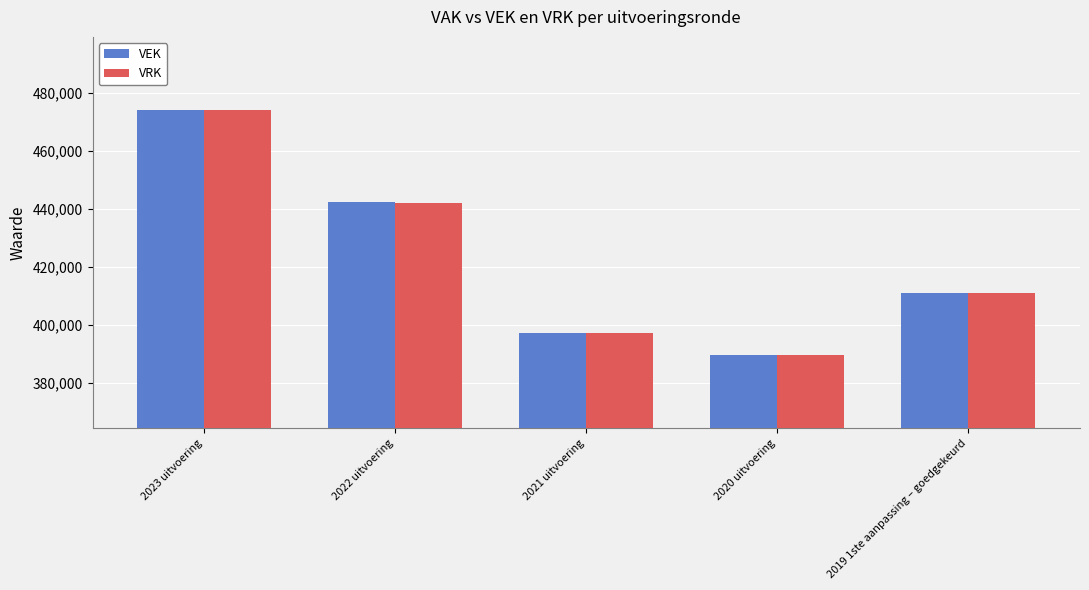

What is the spread (max minus min) of values at 2023 uitvoering?

64